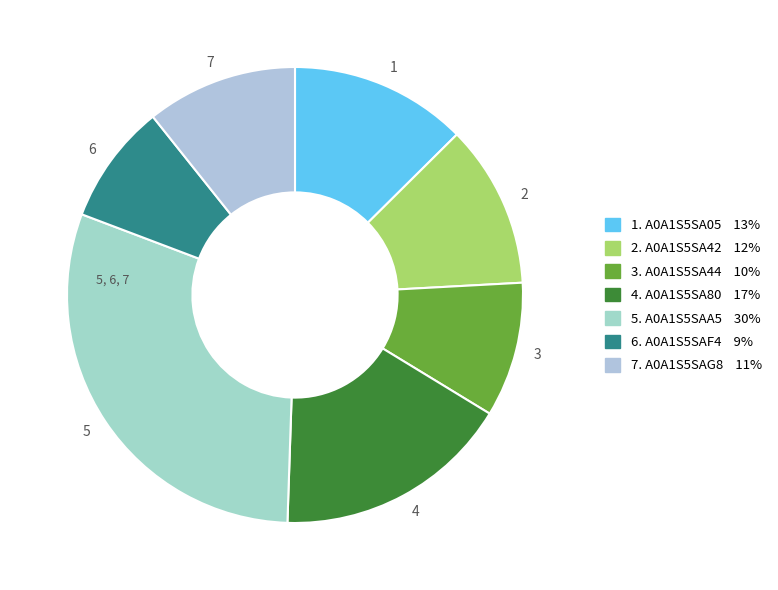

Count the number of slices in the pie.

7